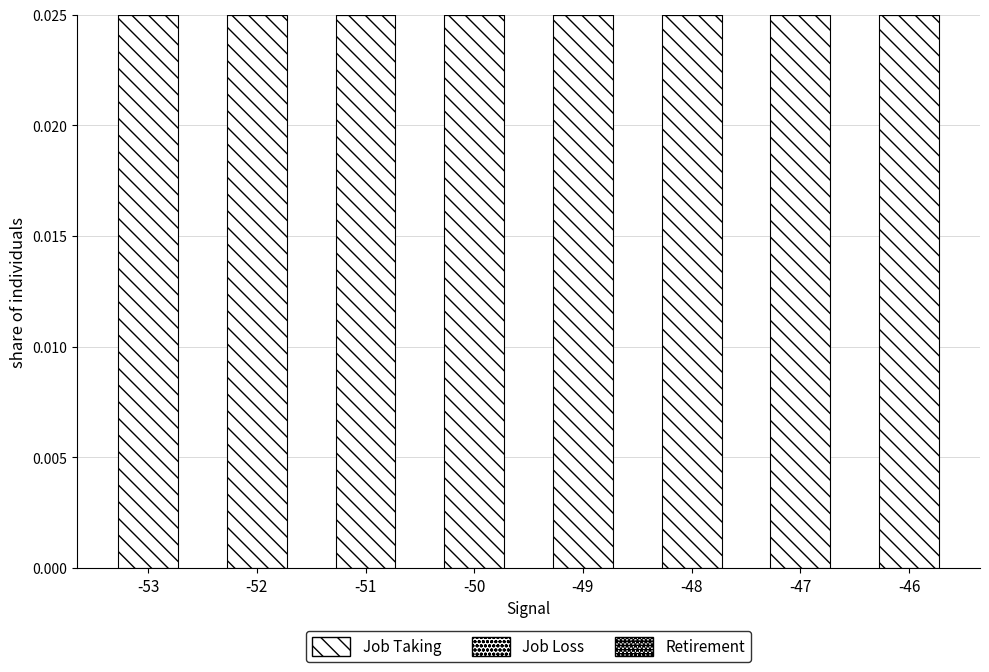

Which category has the highest value in the Retirement series?

-53